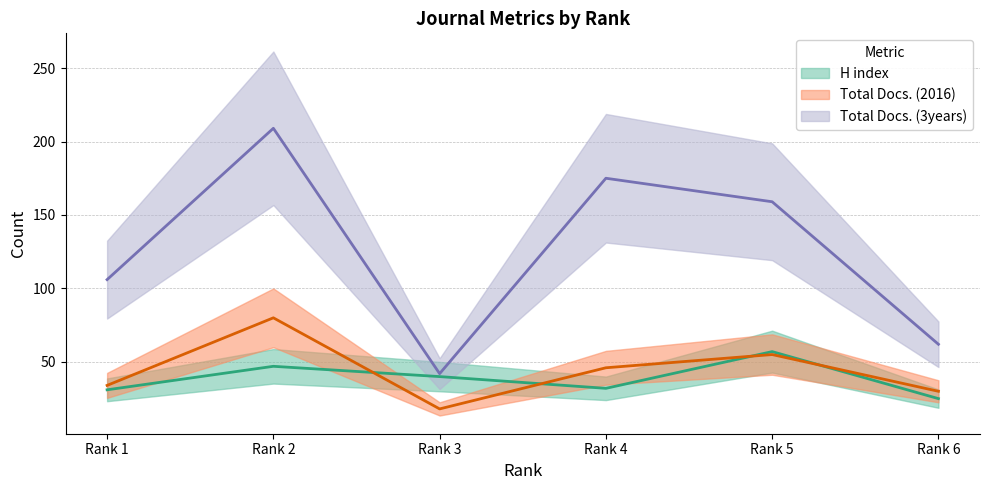

What is the difference between the second highest and minimum values in the Total Docs. (2016) series?

37